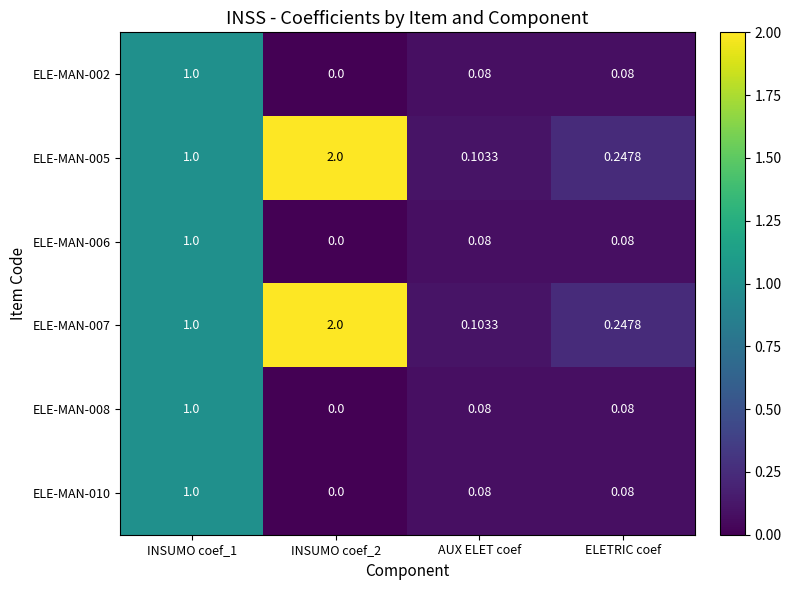

Is the value of ELE-MAN-002 at ELETRIC coef greater than the value of ELE-MAN-007 at ELETRIC coef?

No